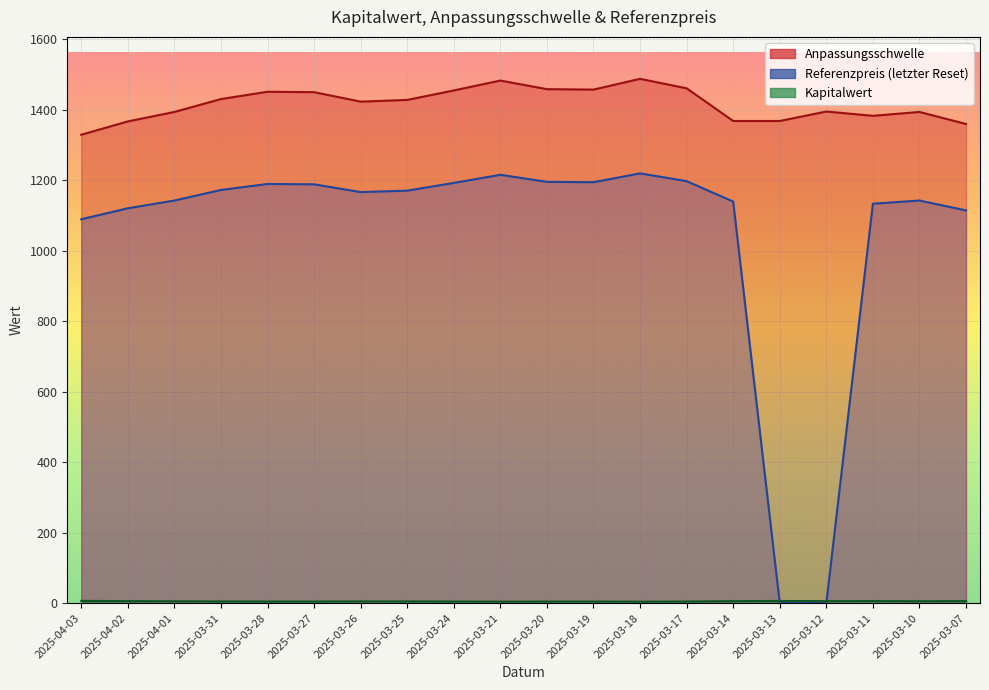

Rank the series by their average value, from highest to lowest.

Anpassungsschwelle, Referenzpreis, Kapitalwert